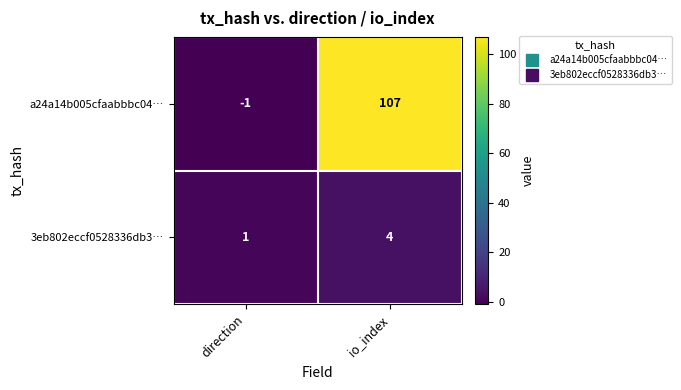

What is the sum of all a24a14b005cfaabbbc04… values?

106